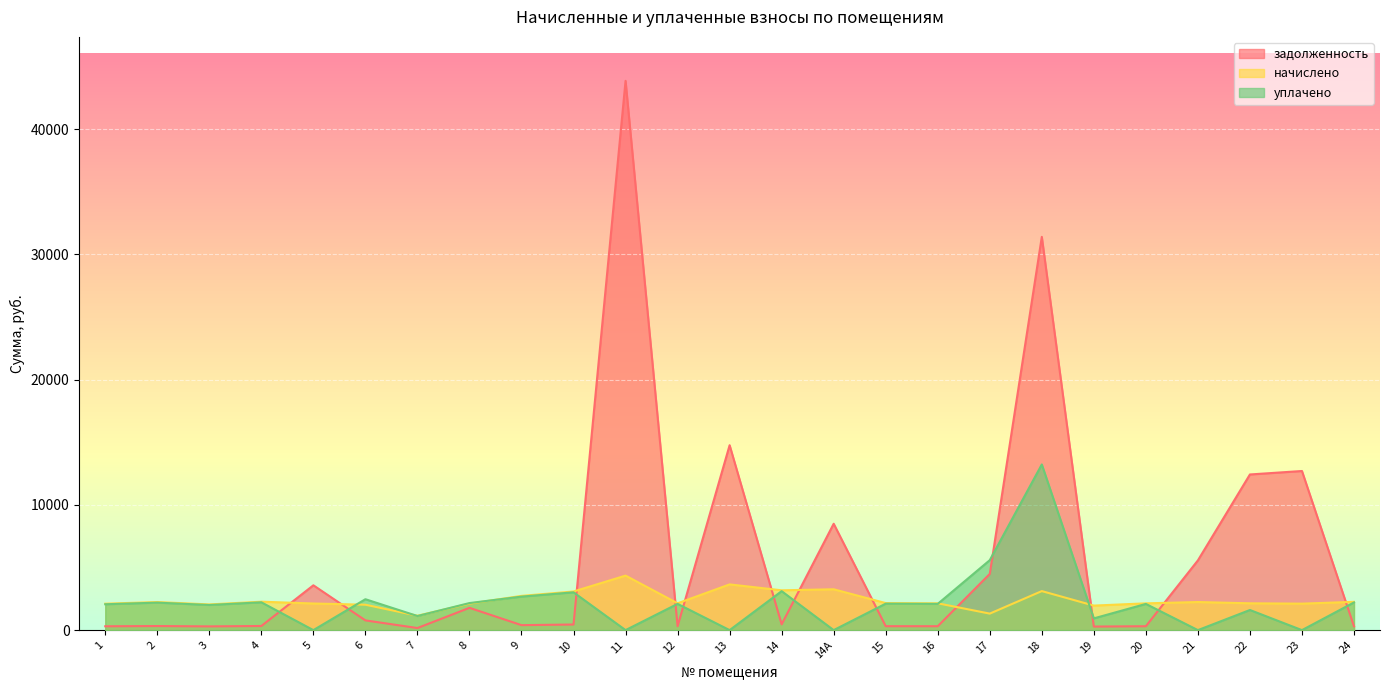

Reading left to right, transcribe all the data shown in this chart.

задолженность: 1=306.8	2=326.0	3=298.2	4=330.0	5=3578.1	6=777.3	7=167.3	8=1779.0	9=397.5	10=448.5	11=43845.4	12=311.3	13=14760.2	14=462.1	14А=8491.1	15=313.9	16=311.3	17=4486.3	18=31391.0	19=284.6	20=310.7	21=5565.7	22=12424.9	23=12701.3	24=304.2
начислено: 1=2109.9	2=2242.5	3=2051.4	4=2269.8	5=2125.5	6=2028.0	7=1150.5	8=2113.8	9=2733.9	10=3084.9	11=4352.4	12=2141.1	13=3650.4	14=3178.5	14А=3260.4	15=2159.0	16=2141.1	17=1318.2	18=3116.1	19=1957.8	20=2137.2	21=2242.5	22=2141.1	23=2113.8	24=2258.1
уплачено: 1=2065.0	2=2194.8	3=2007.7	4=2221.5	5=0.0	6=2467.3	7=1126.0	8=2160.3	9=2675.6	10=3019.2	11=0.0	12=2095.5	13=0.0	14=3110.9	14А=0.0	15=2113.1	16=2095.5	17=5584.8	18=13224.2	19=937.2	20=2091.7	21=0.0	22=1606.8	23=0.0	24=2210.0